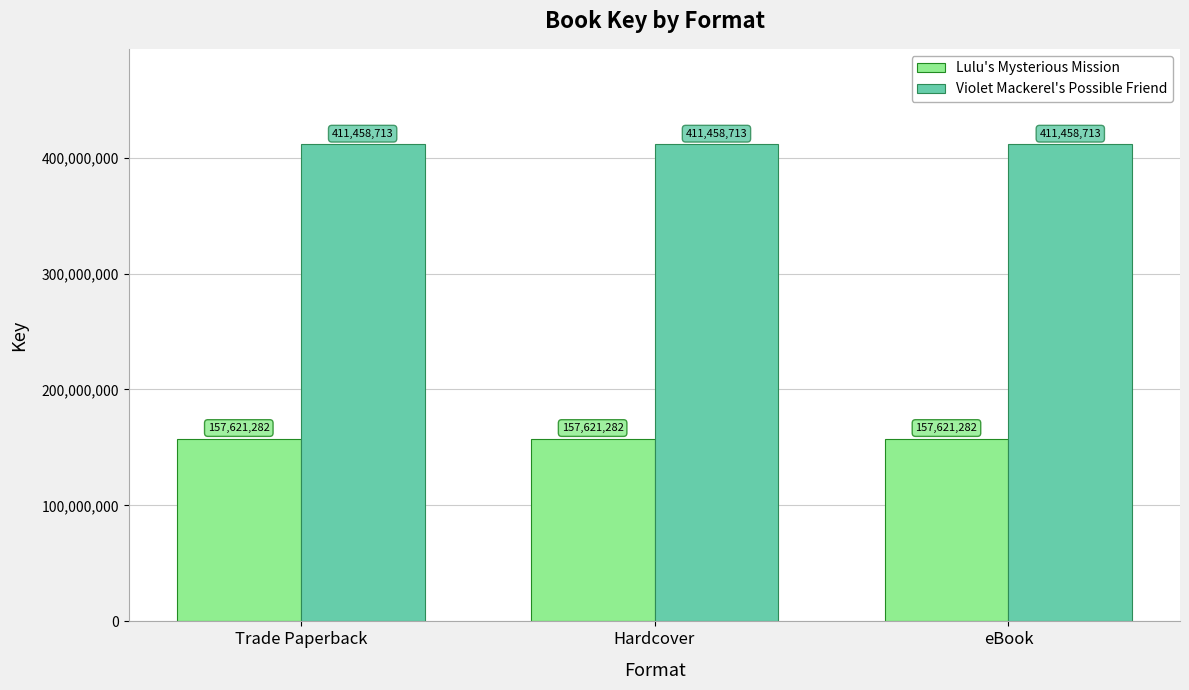

How many bars are there in total?

6